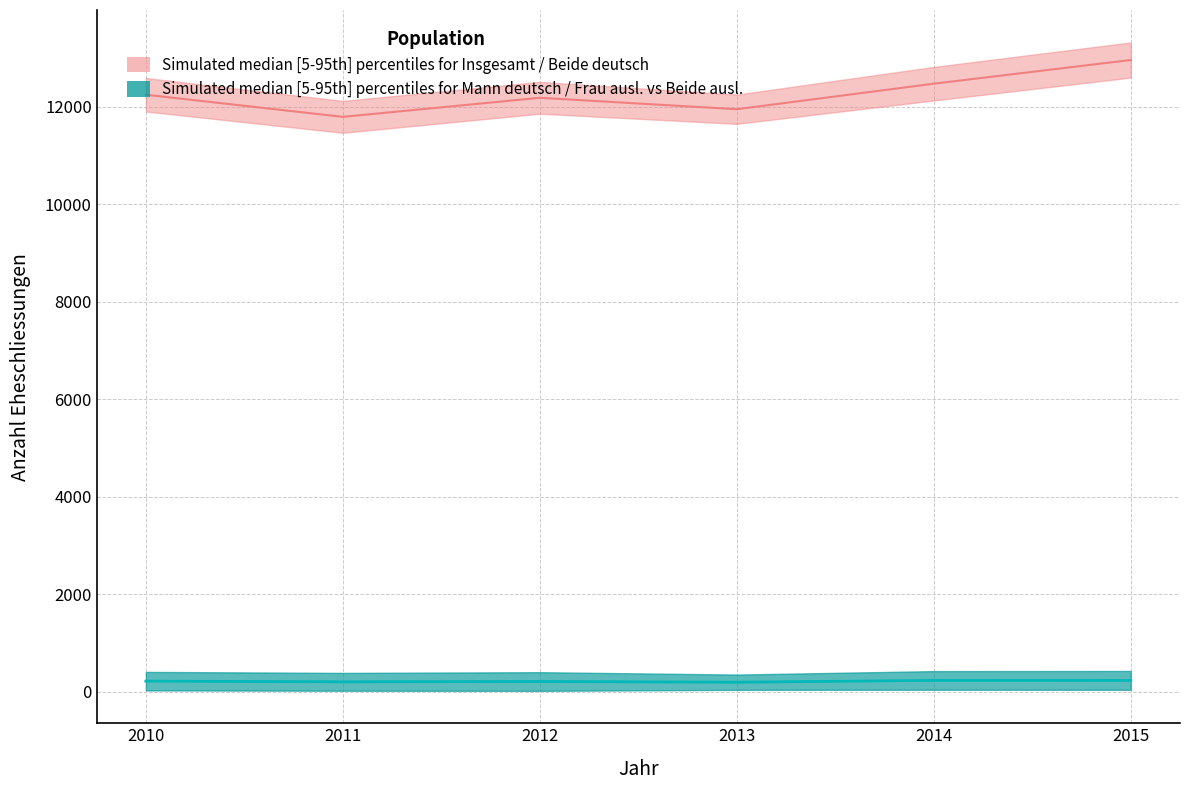

At how many categories does at least one series exceed 9044?

6